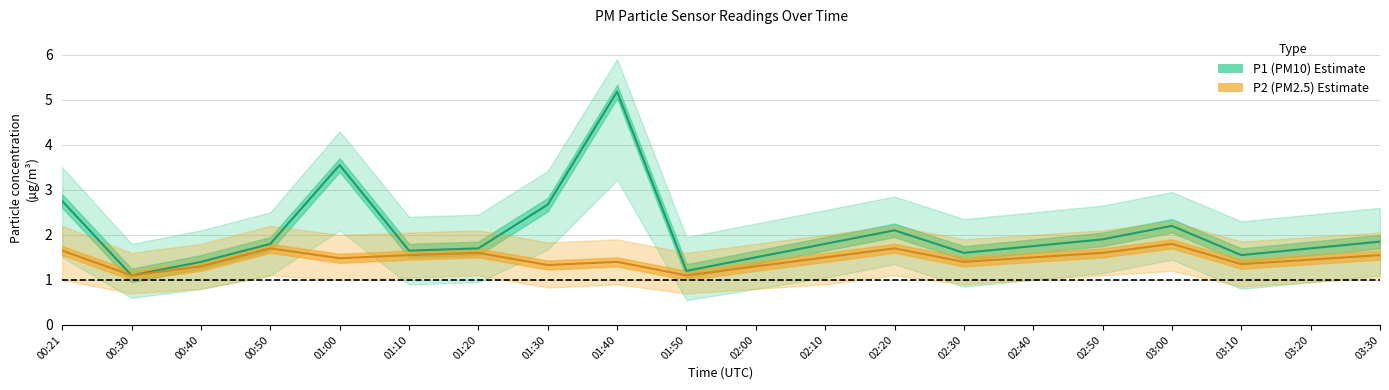

Count the number of data series in this chart.

2